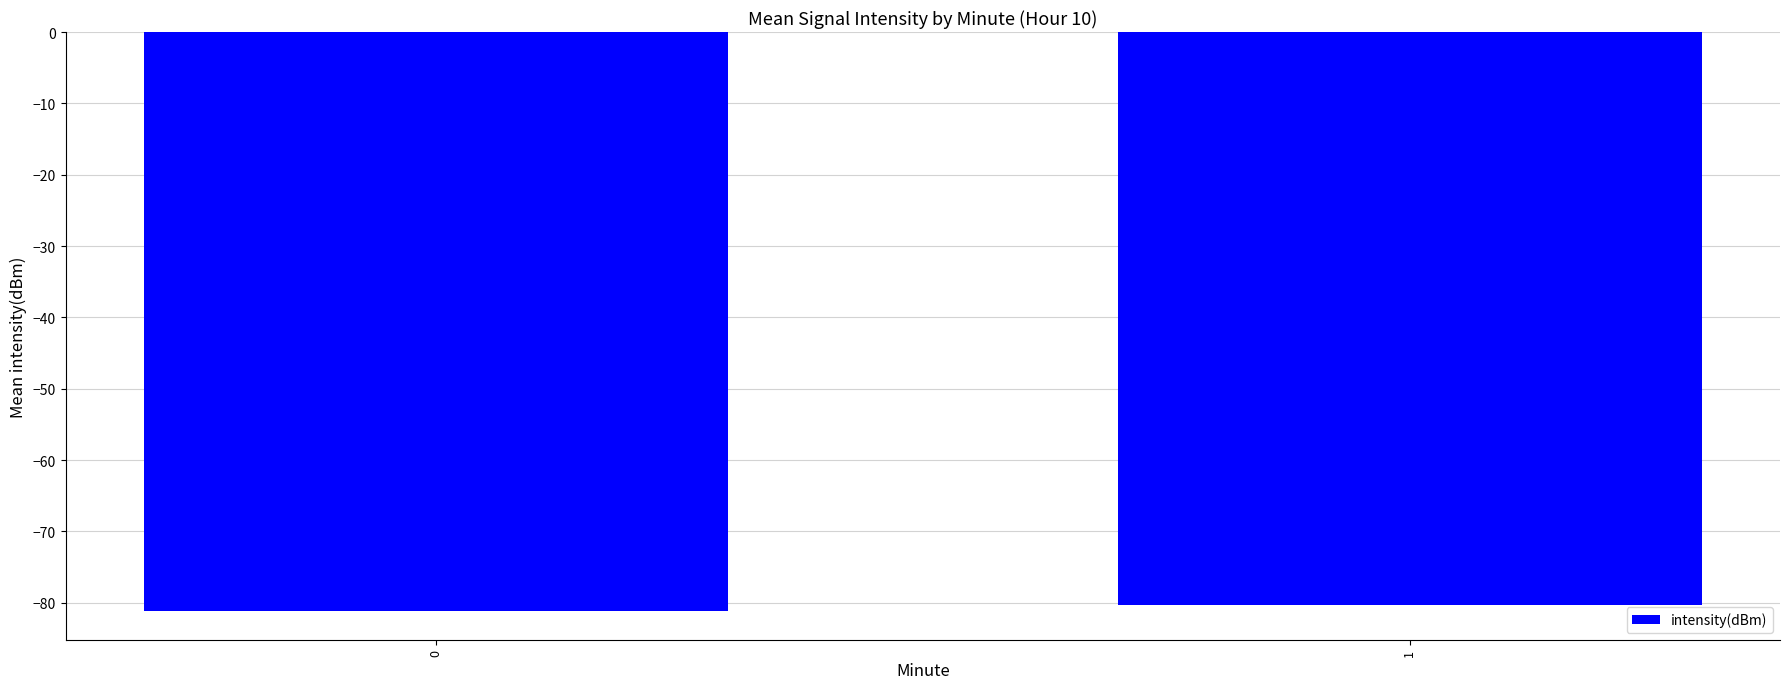

What is the sum of the values at 1 and 0?

-161.5